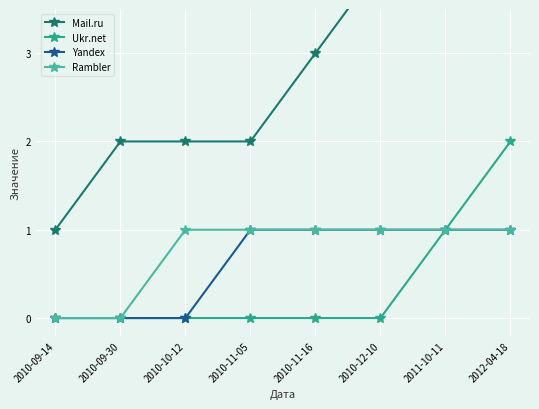

True or false: Yandex has more than 0 points higher than both neighbors.

False